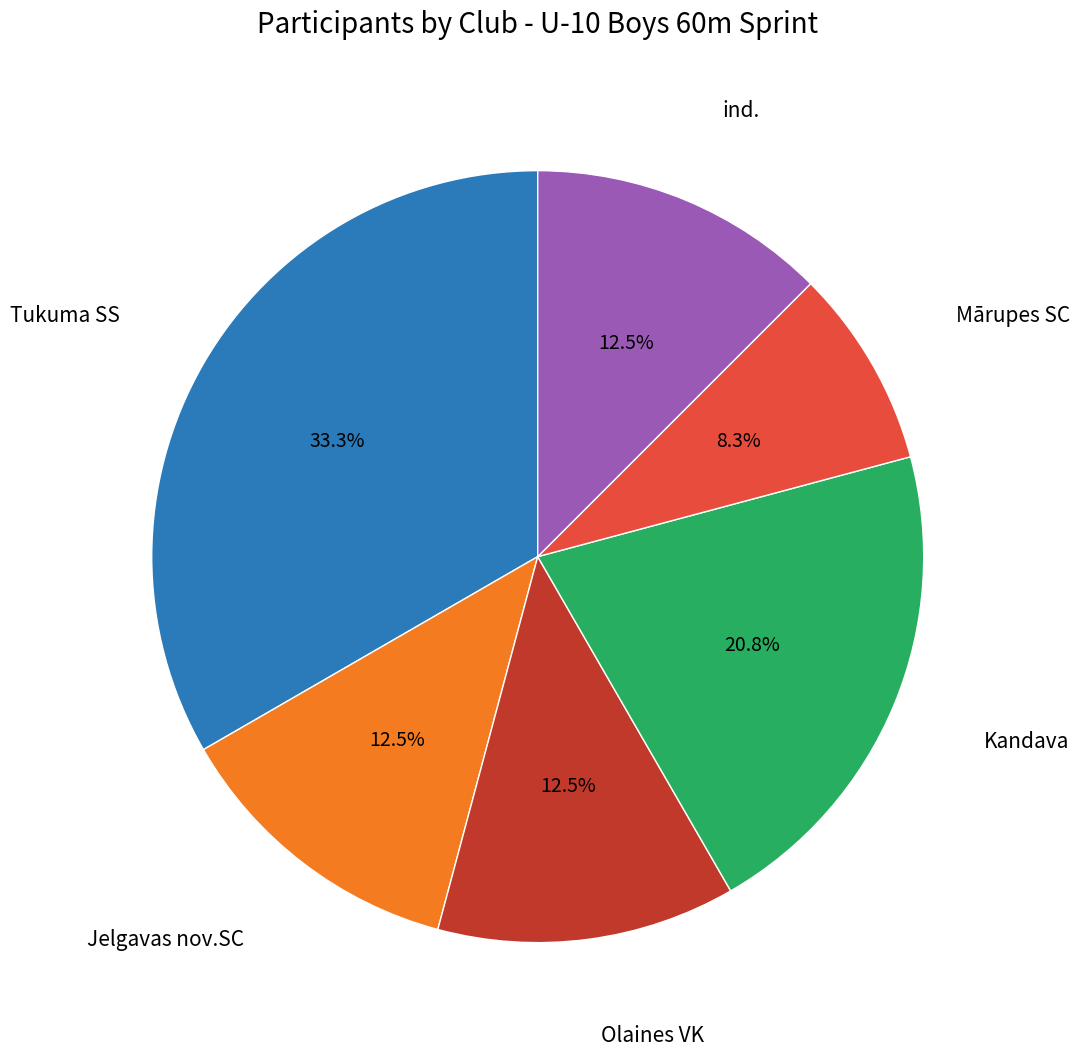

What is the largest slice in the pie chart?

Tukuma SS